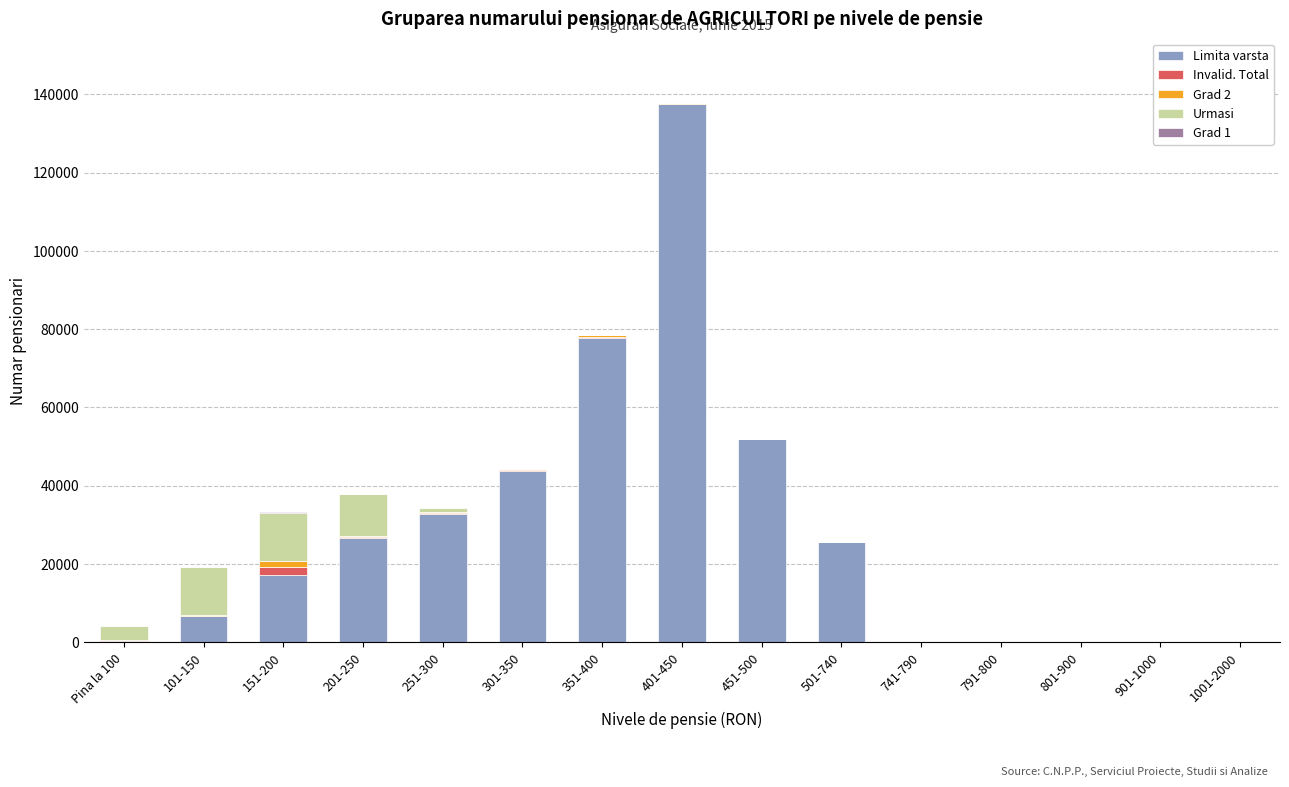

Which category has the highest value in the Limita varsta series?

401-450